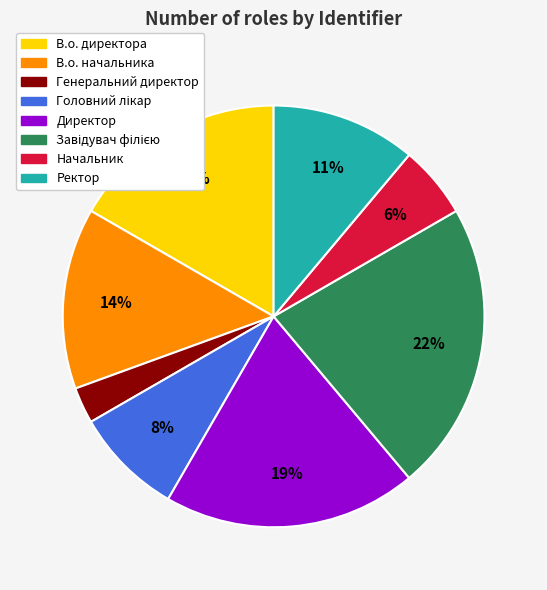

Approximately how many times larger is the value at Начальник compared to Ректор?

0.5